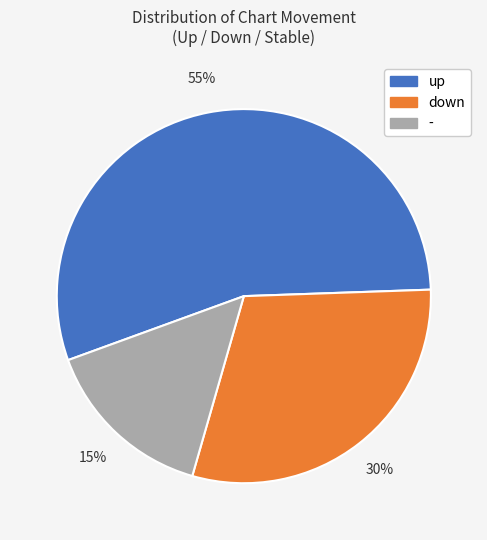

Rank the categories by value from highest to lowest.

up, down, -